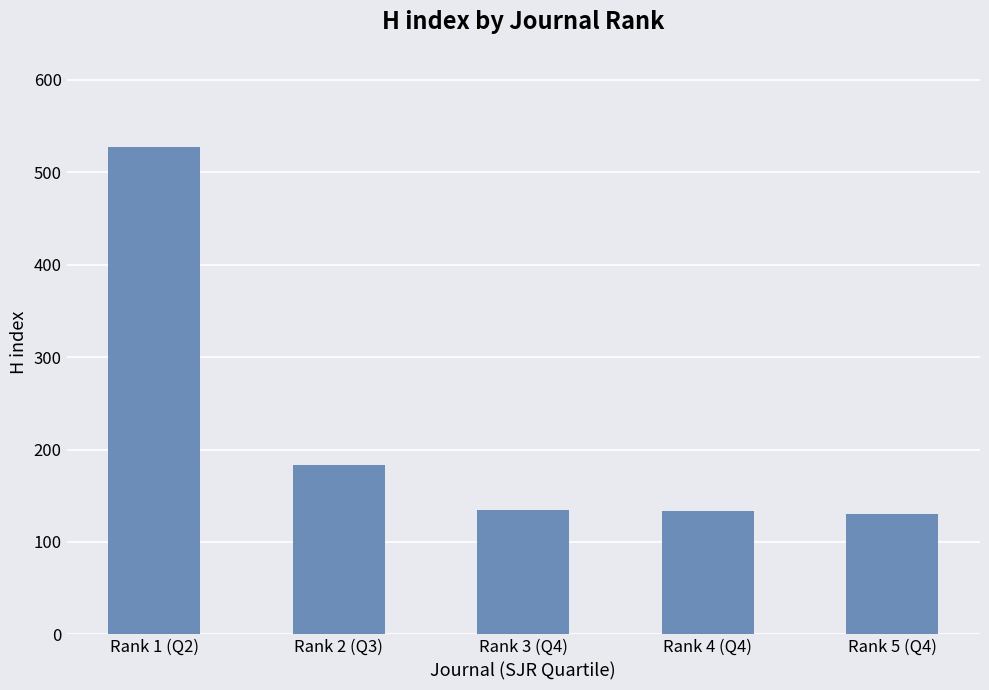

Which has a higher value, Rank 1 (Q2) or Rank 2 (Q3)?

Rank 1 (Q2)